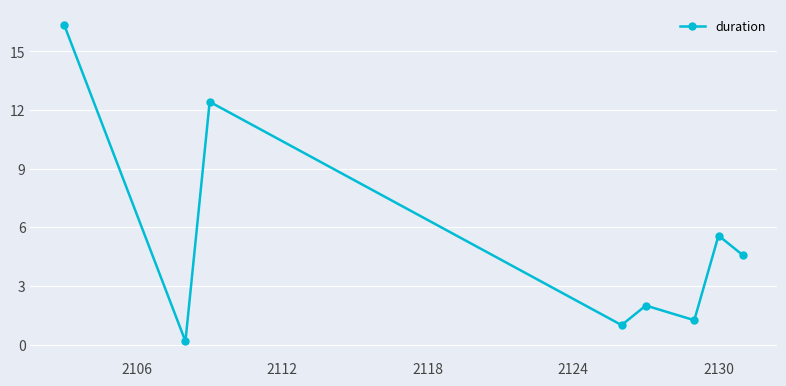

What is the smallest value displayed?

0.2